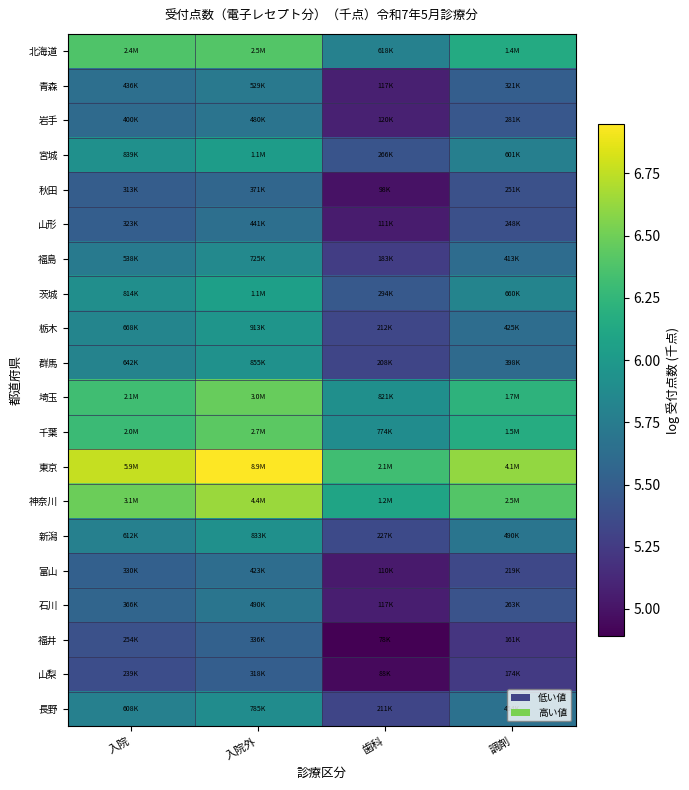

Which label corresponds to the largest value in the chart?

入院外